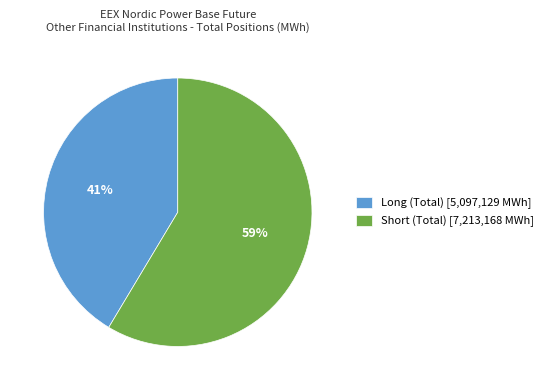

To the nearest percent, what portion does Short (Total) represent?

59%